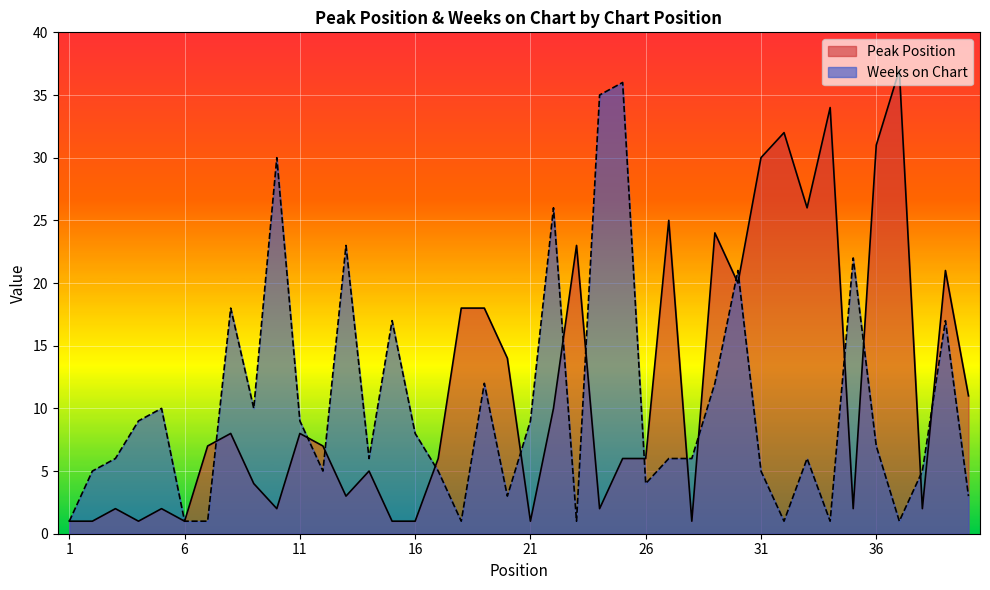

Rank the series by their maximum value, from highest to lowest.

Peak Position, Weeks on Chart